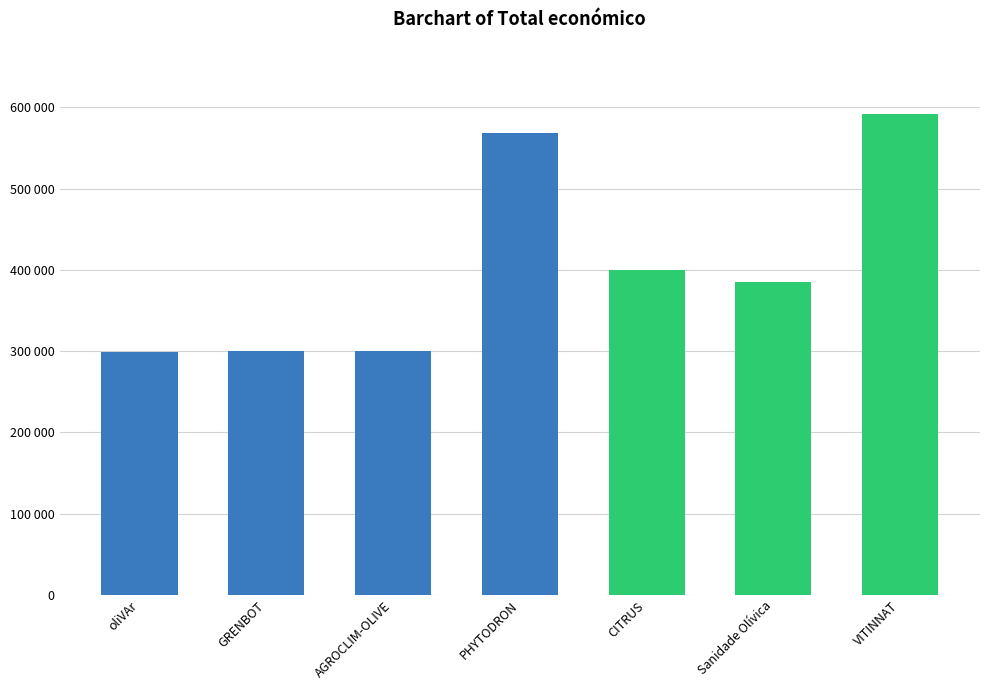

What is the label of the 3rd bar from the left?

AGROCLIM-OLIVE